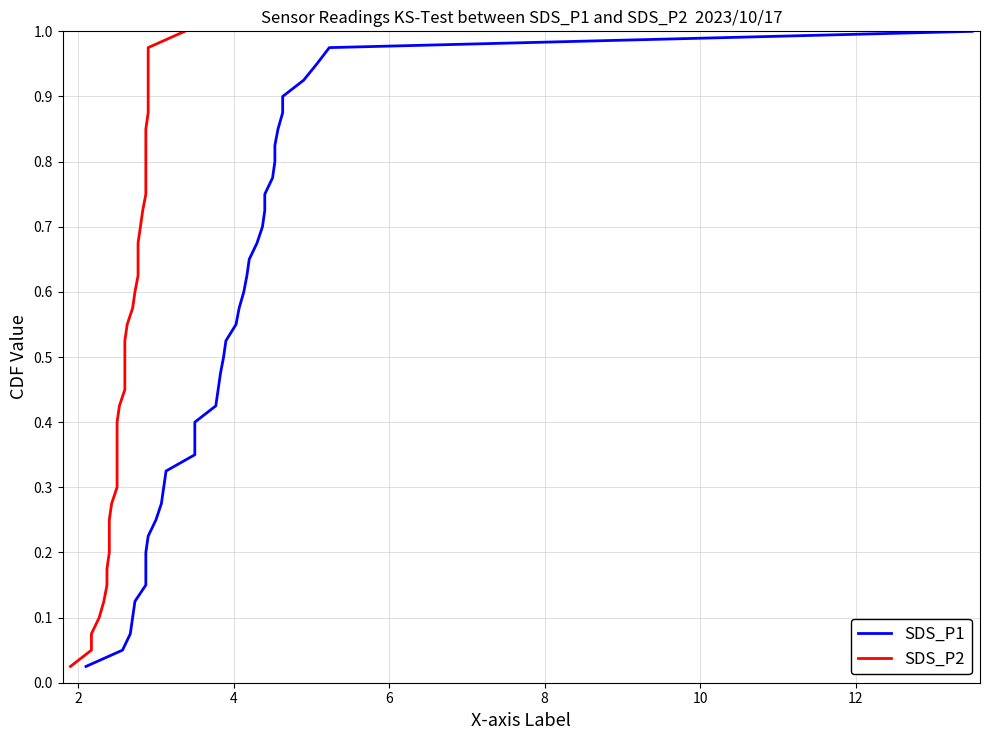

At how many categories does at least one series exceed 0?

40